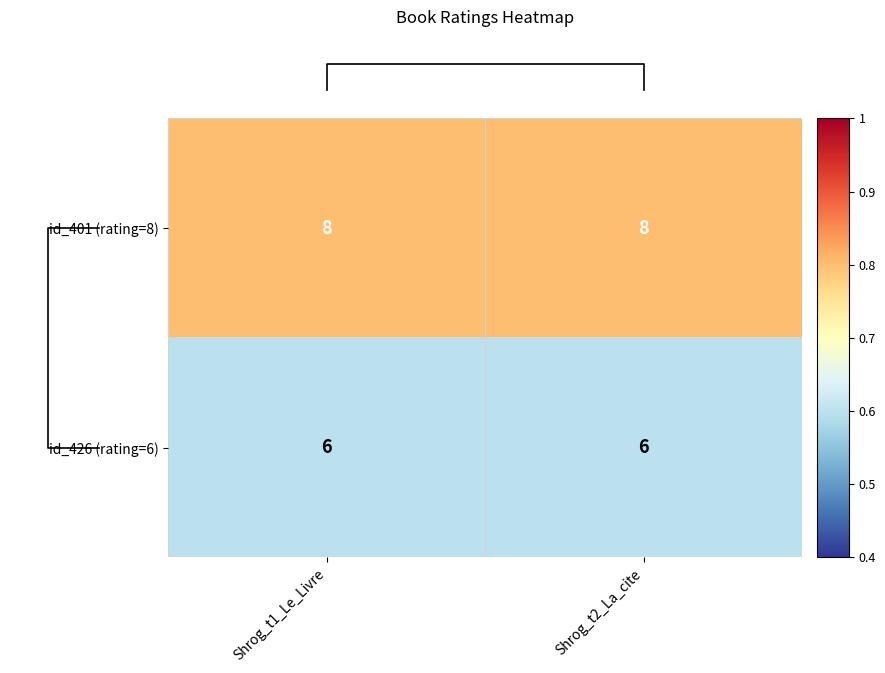

Reading left to right, extract all data points from this chart.

id_401 (rating=8): Shrog_t1_Le_Livre=8	Shrog_t2_La_cite=8
id_426 (rating=6): Shrog_t1_Le_Livre=6	Shrog_t2_La_cite=6